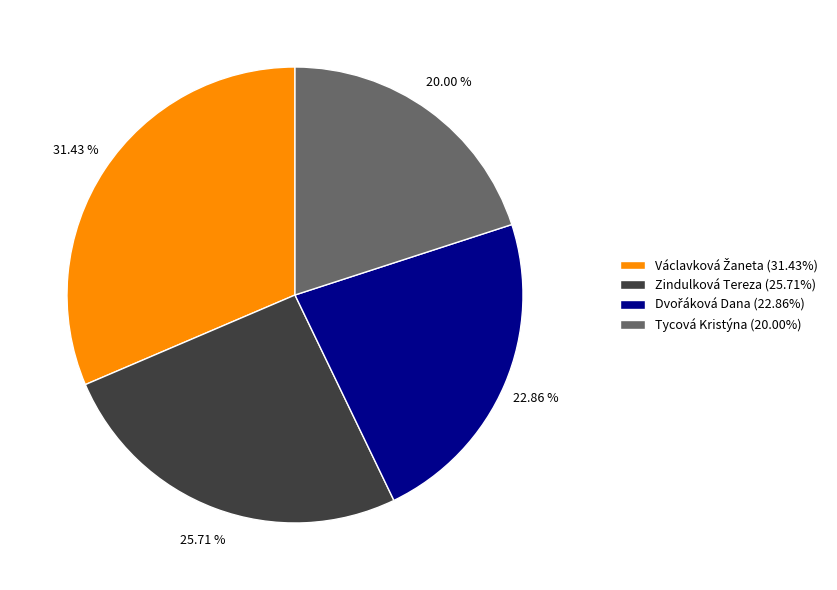

To the nearest percent, what is the average slice percentage?

25%